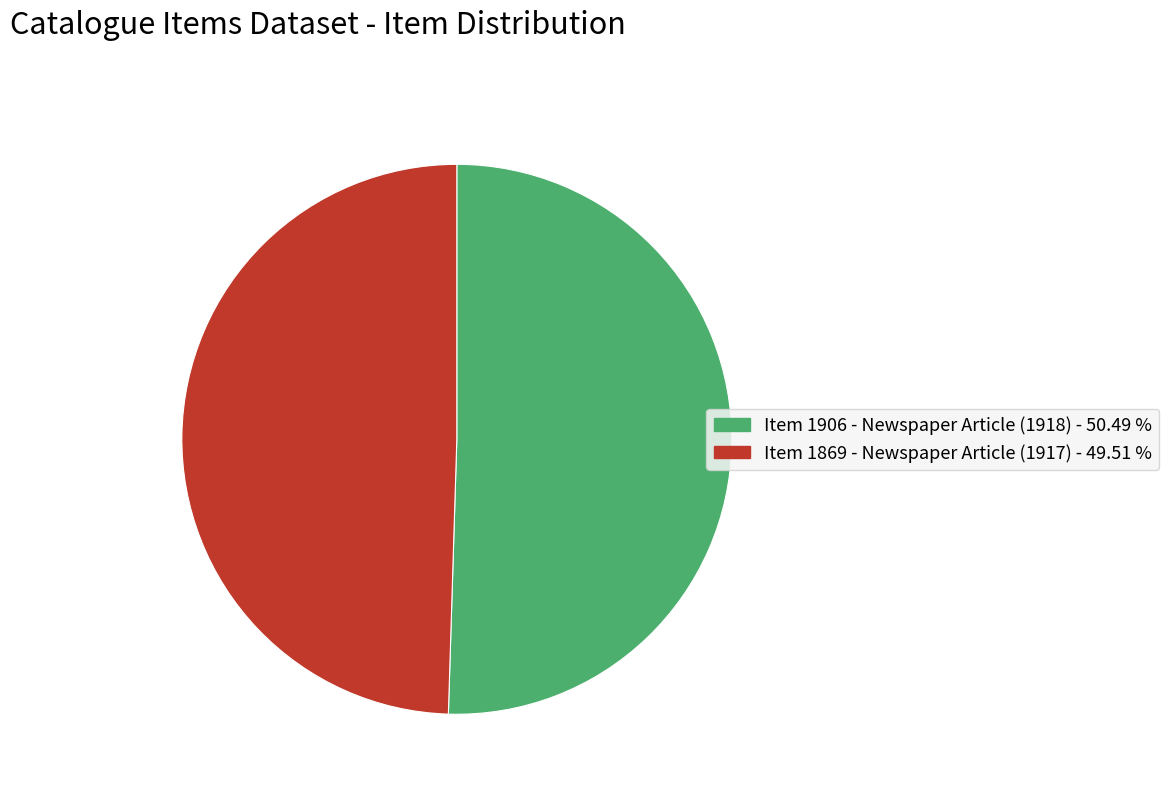

Is there a majority slice in this chart?

Yes